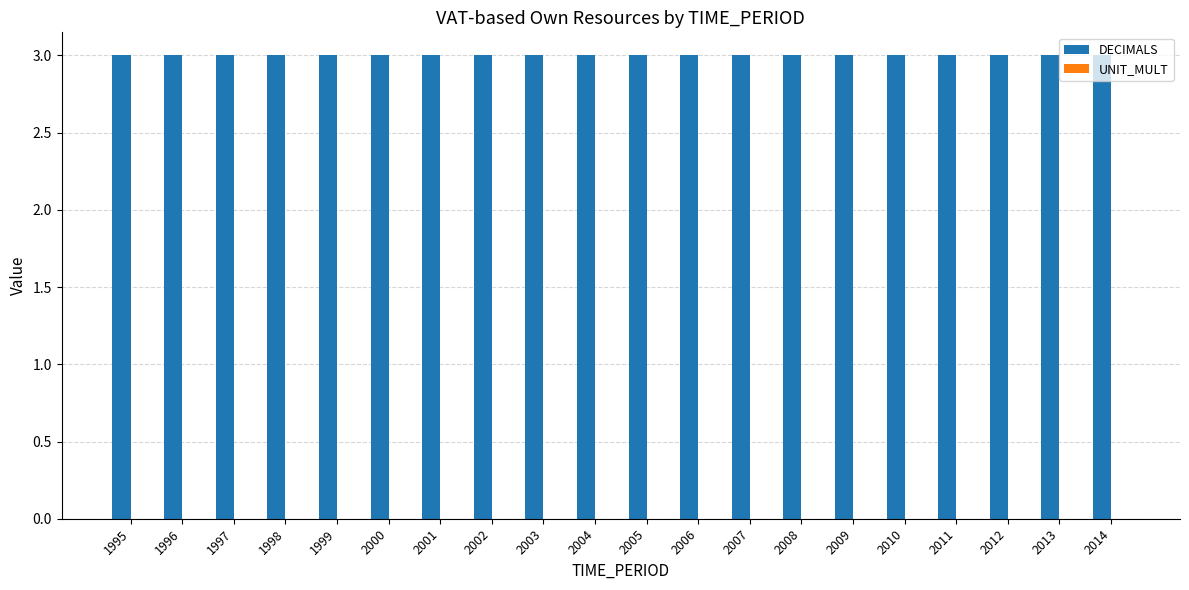

Which label corresponds to the smallest value in the chart?

1995